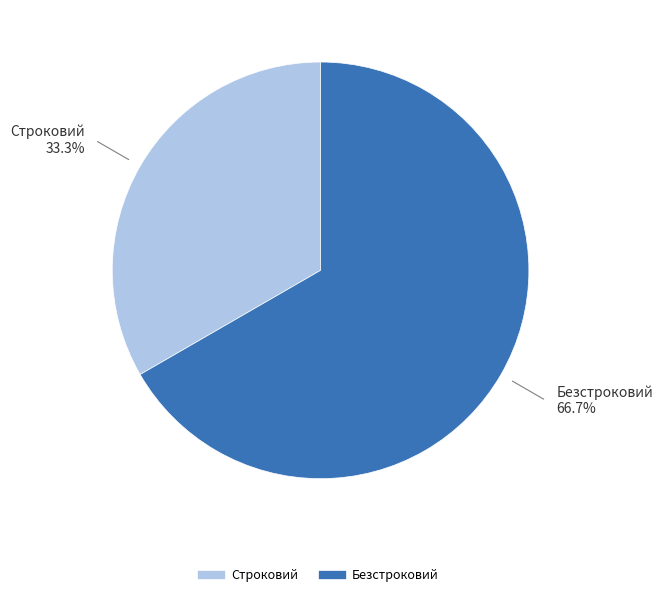

To the nearest percent, what portion does Строковий represent?

33%